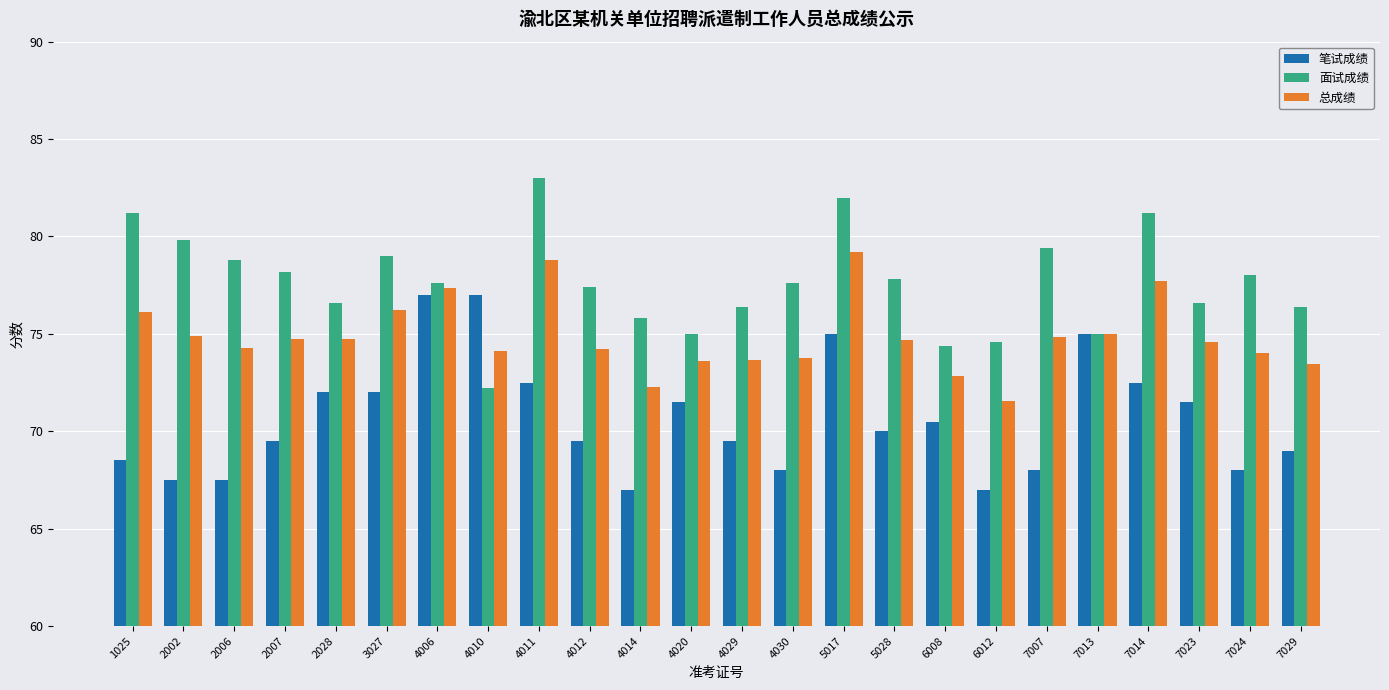

What is the average value of the 面试成绩 series?

77.7